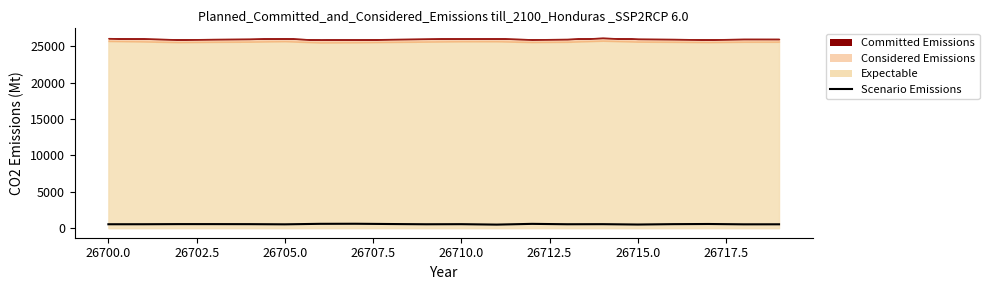

What is the minimum value shown in the chart?

494